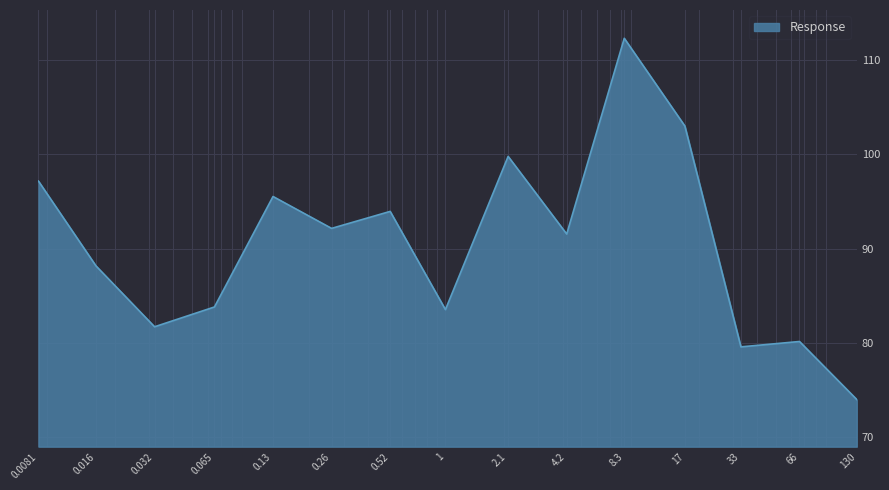

What is the smallest value displayed?

74.0